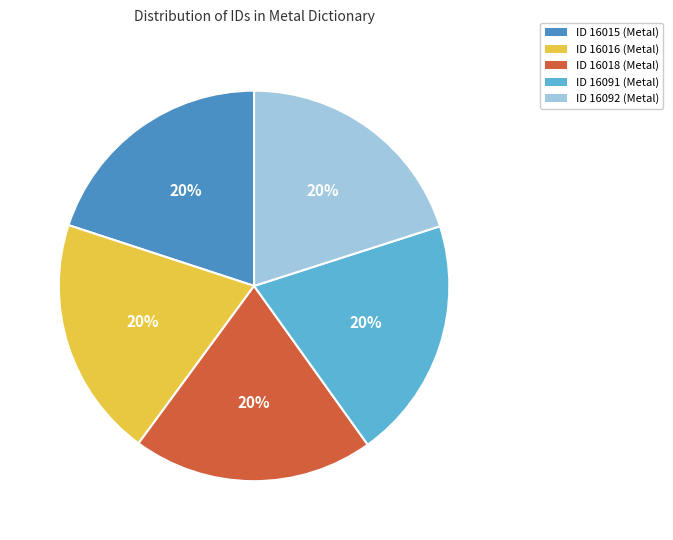

Is the sum of ID 16016 (Metal) and ID 16015 (Metal) greater than half?

No